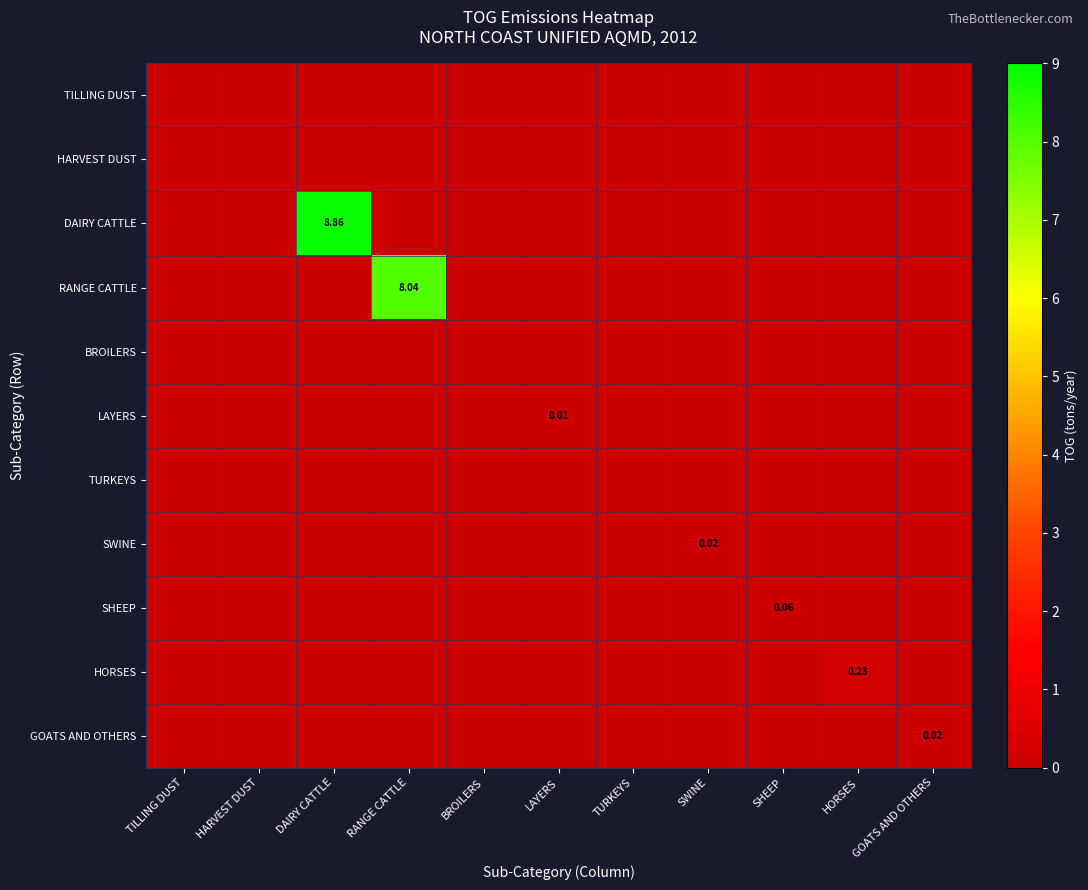

Which label corresponds to the largest value in the chart?

DAIRY CATTLE